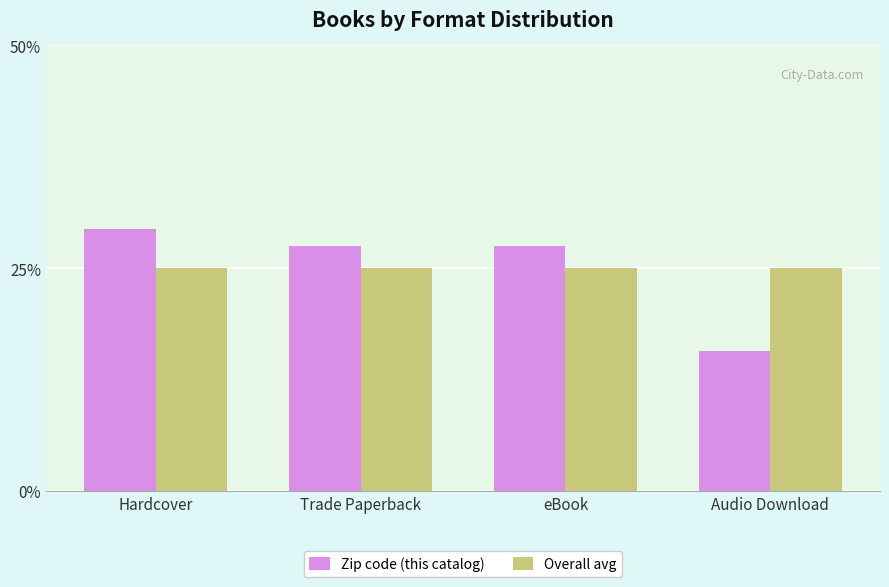

Which series has the largest range (max minus min)?

Zip code (this catalog)